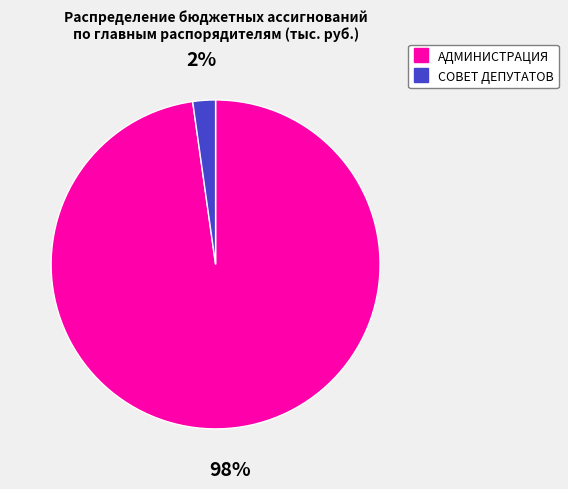

To the nearest percent, what is the difference between the largest and smallest slice percentages?

96%